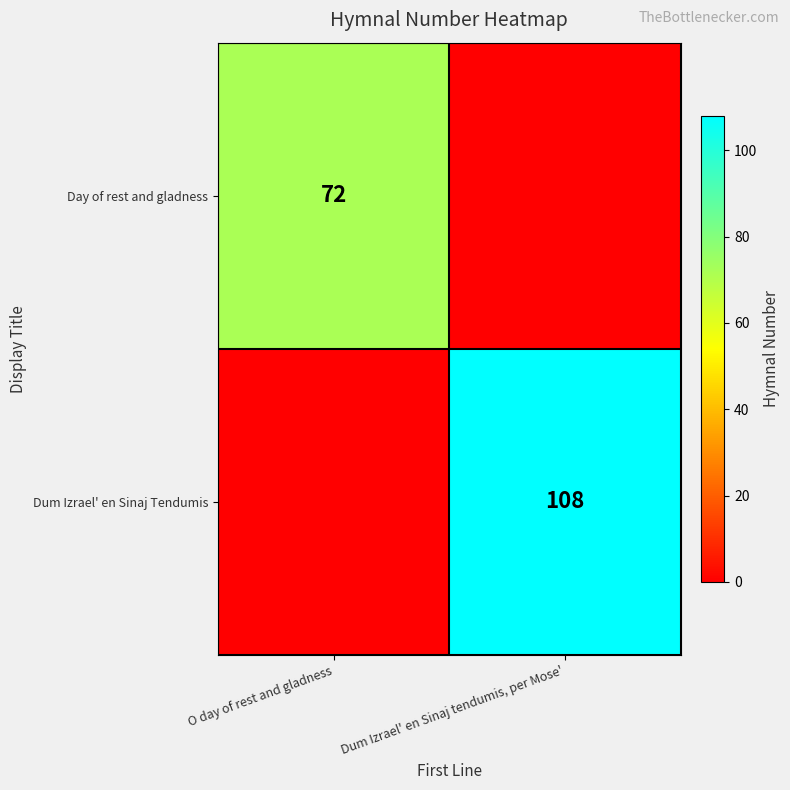

Is it true that Day of rest and gladness equals 72 at O day of rest and gladness?

True